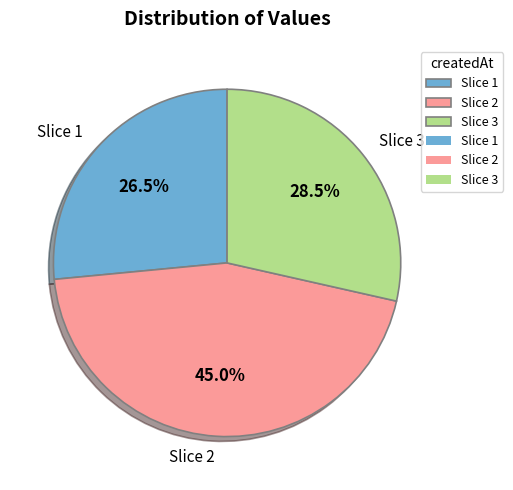

Between Slice 1 and Slice 3, which is larger?

Slice 3